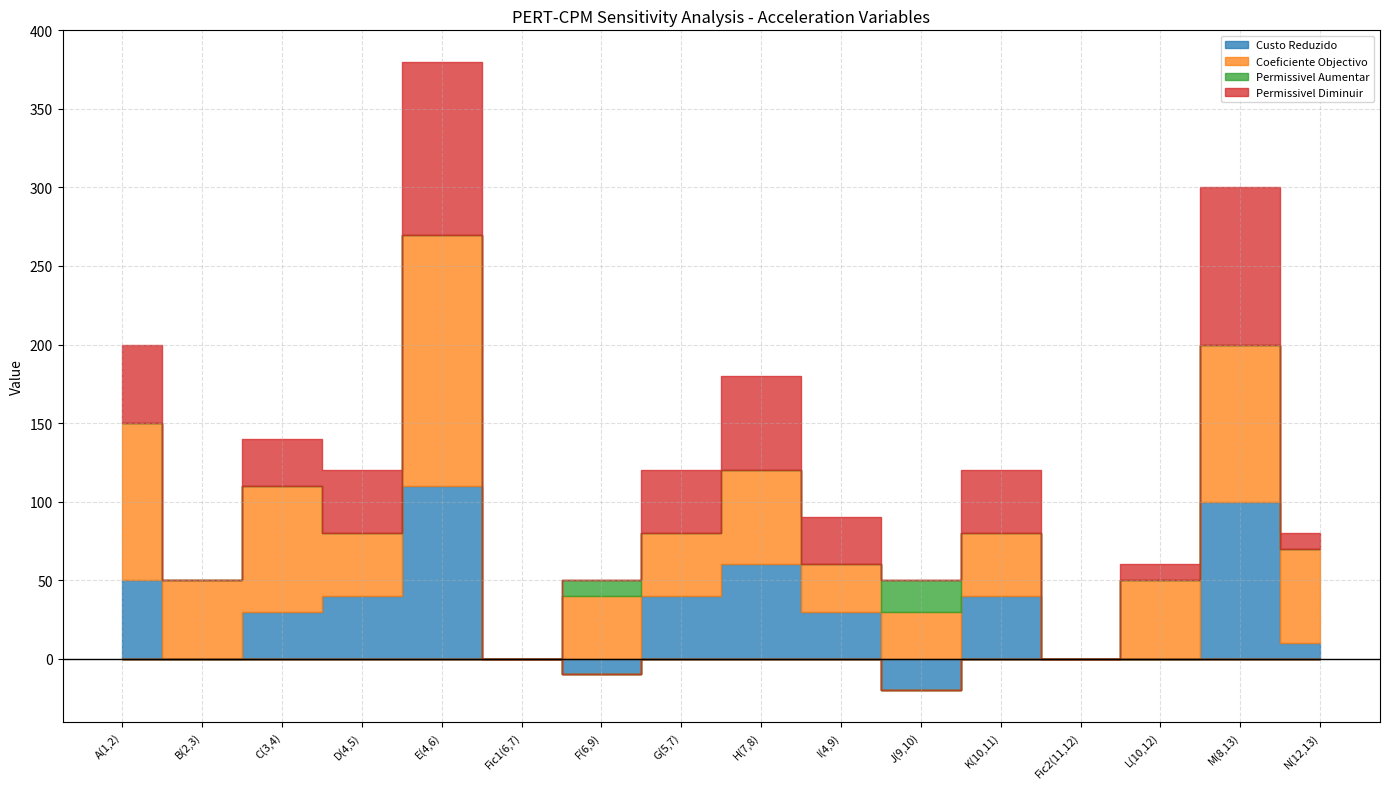

What are all the series names shown in the legend?

Custo Reduzido, Coeficiente Objectivo, Permissivel Aumentar, Permissivel Diminuir